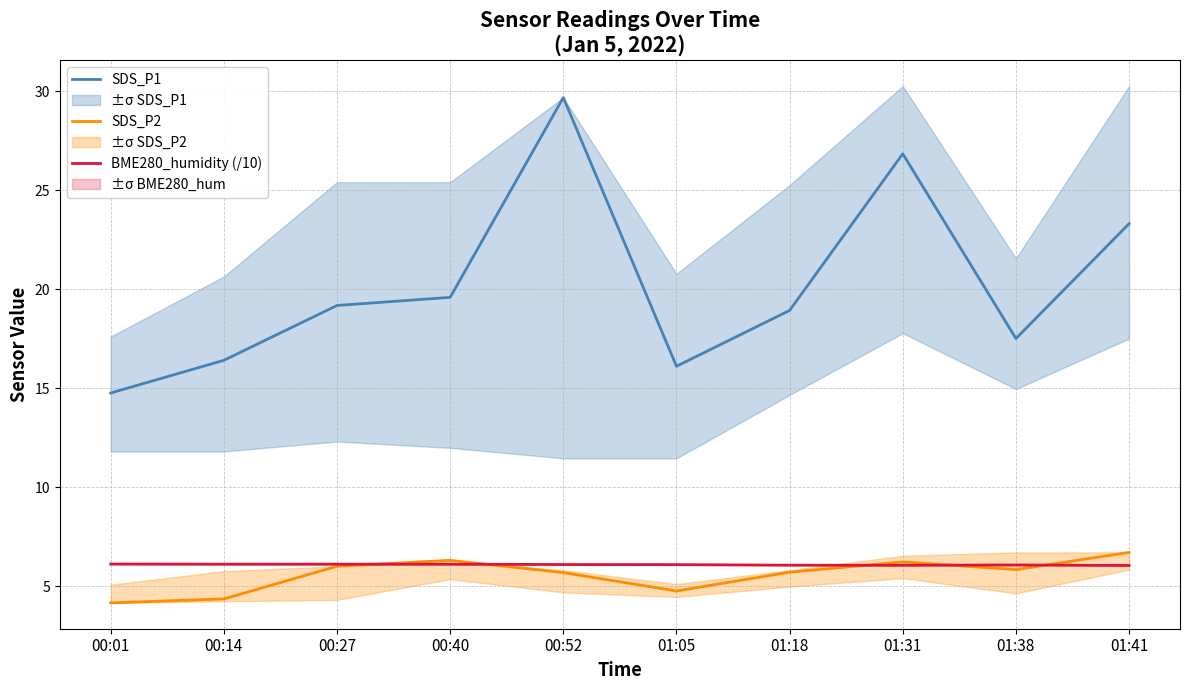

Reading right to left, transcribe all the data shown in this chart.

SDS_P1: 01:41=23.3	01:38=17.5	01:31=26.8	01:18=18.9	01:05=16.1	00:52=29.7	00:40=19.6	00:27=19.2	00:14=16.4	00:01=14.8
SDS_P2: 01:41=6.7	01:38=5.8	01:31=6.2	01:18=5.7	01:05=4.8	00:52=5.7	00:40=6.3	00:27=6.0	00:14=4.3	00:01=4.2
BME280_humidity (/10): 01:41=6.0	01:38=6.1	01:31=6.0	01:18=6.1	01:05=6.1	00:52=6.1	00:40=6.1	00:27=6.1	00:14=6.1	00:01=6.1